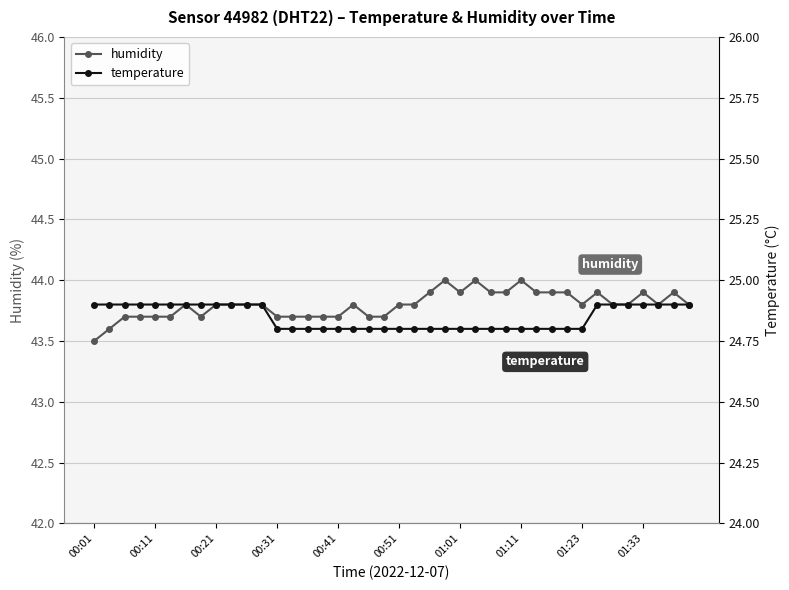

What is the maximum value for humidity?

44.0